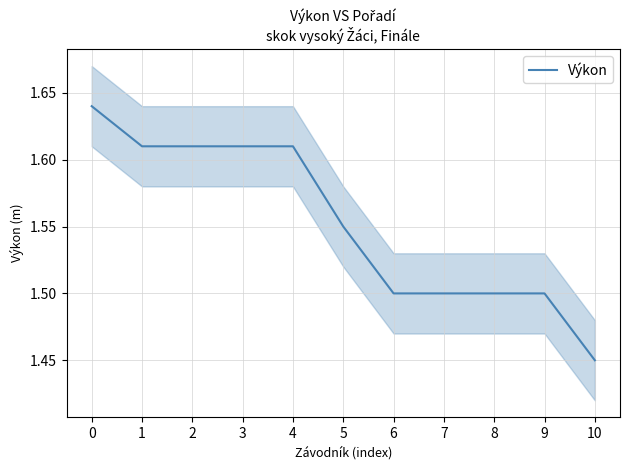

What is the sum of all values?

17.1